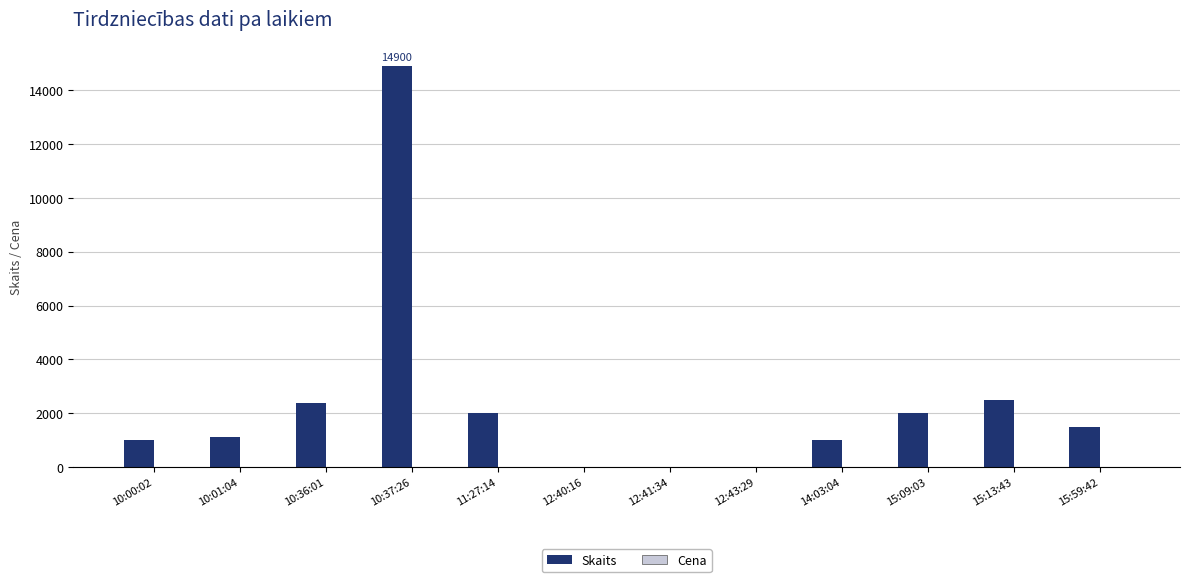

The value of Skaits at 10:37:26 is 14900.0. True or false?

True